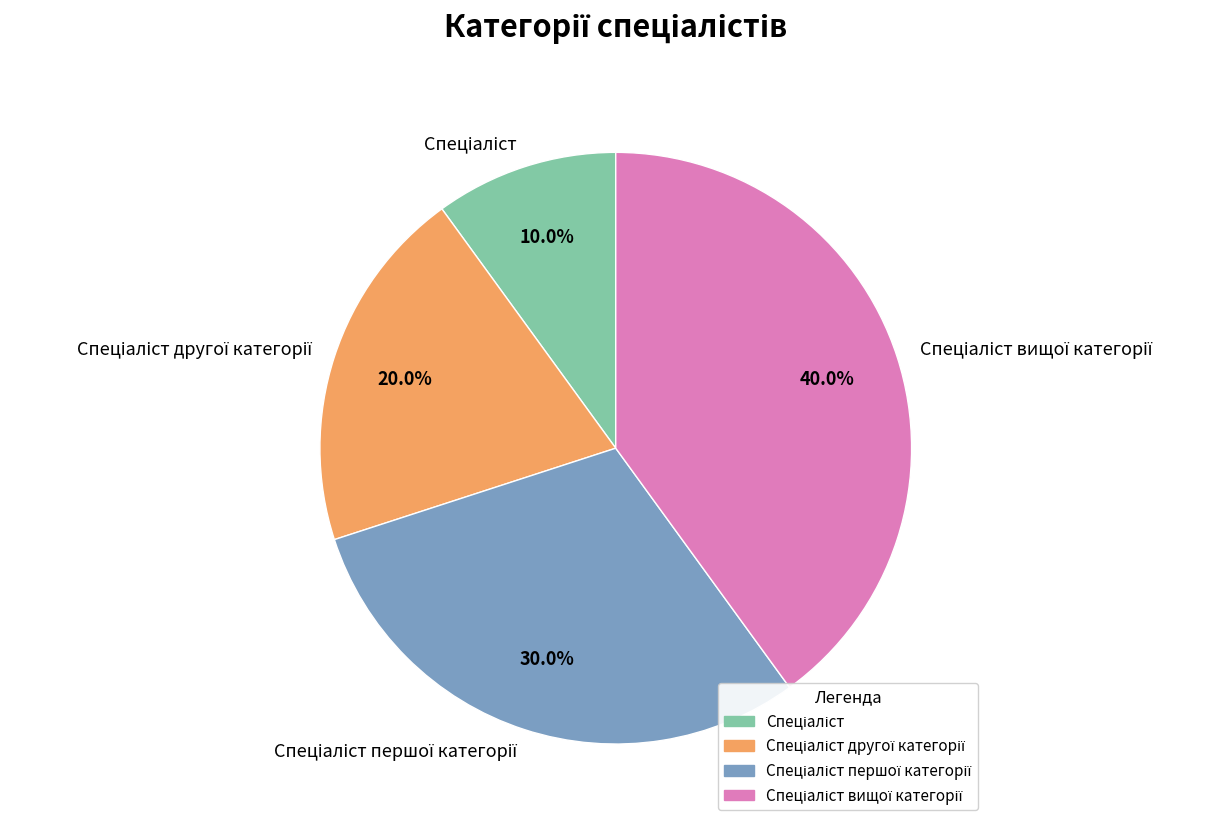

Count the number of slices in the pie.

4